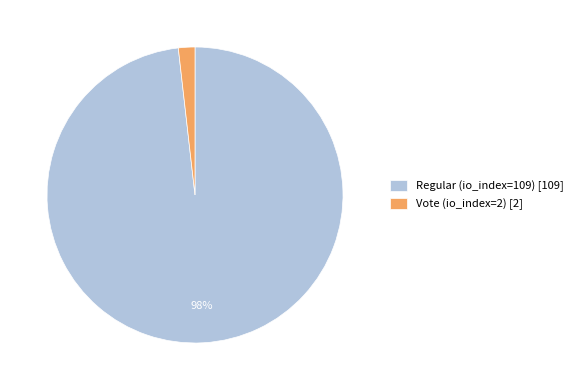

Which category accounts for the majority?

Regular (io_index=109)